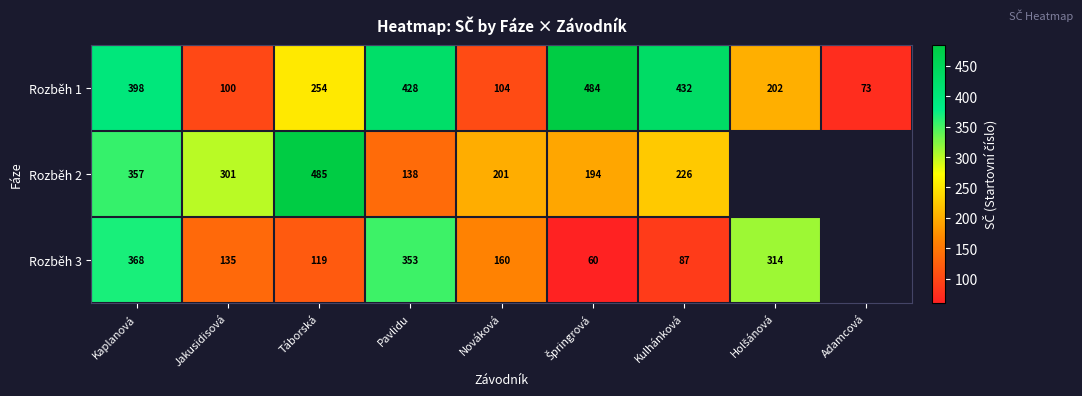

What is the spread (max minus min) of values at Táborská?

366